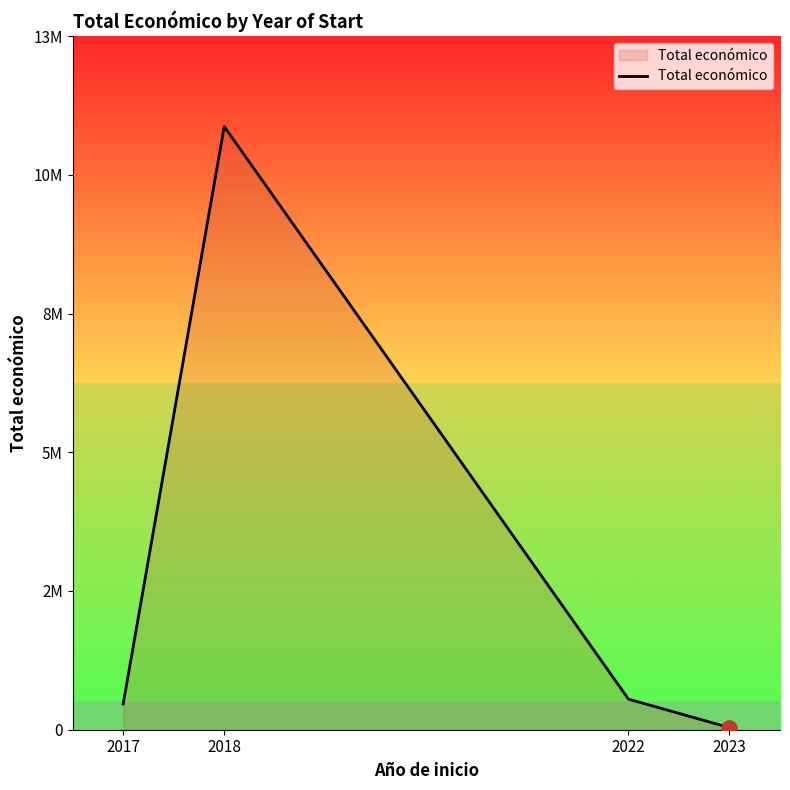

Which has a higher value, 2022 or 2017?

2022